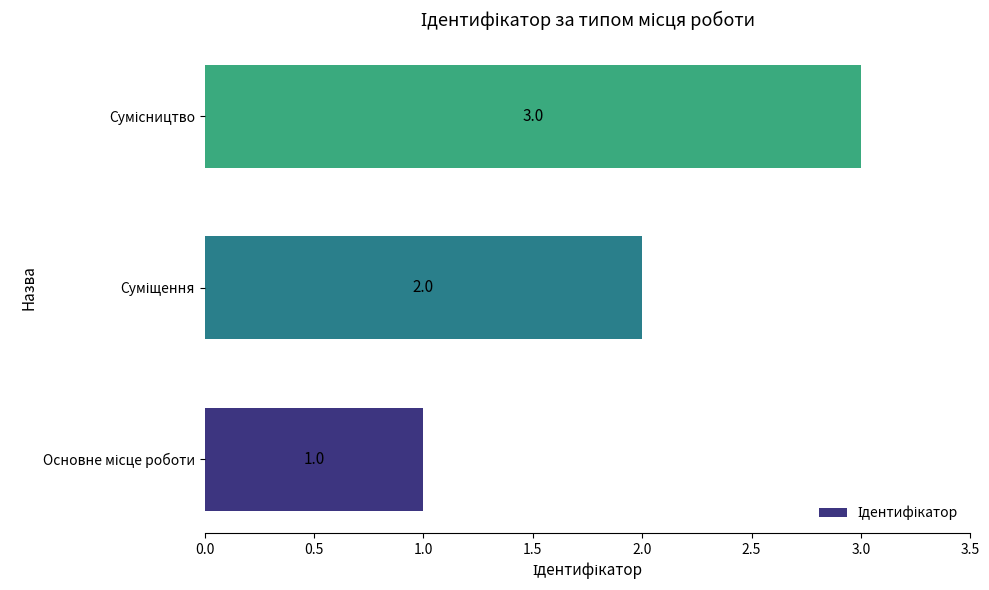

Count the values in the range 1 to 3.

3